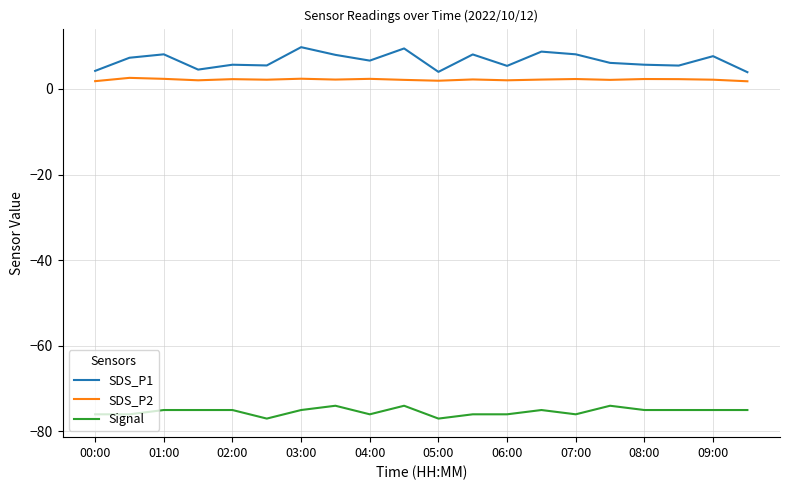

Rank the series by their maximum value, from lowest to highest.

Signal, SDS_P2, SDS_P1